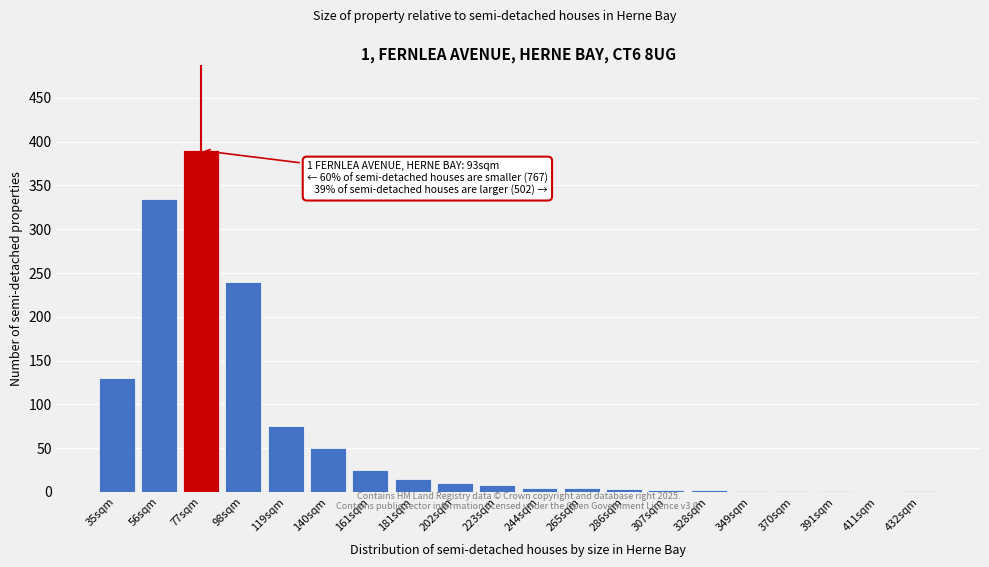

The chart shows a value of 1 at 391sqm. True or false?

True